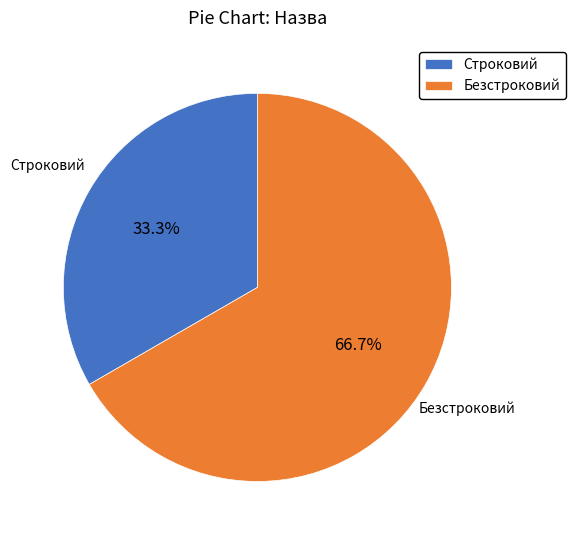

What is the smallest slice in the pie chart?

Строковий